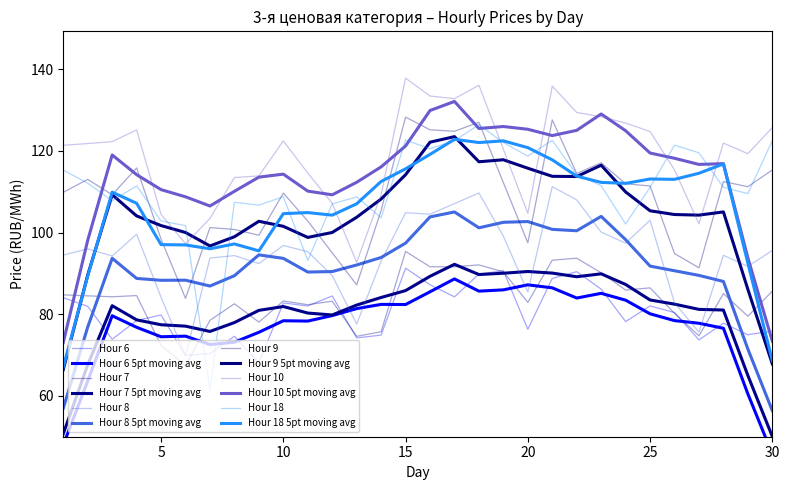

At which category is the sum across all series the highest?

18